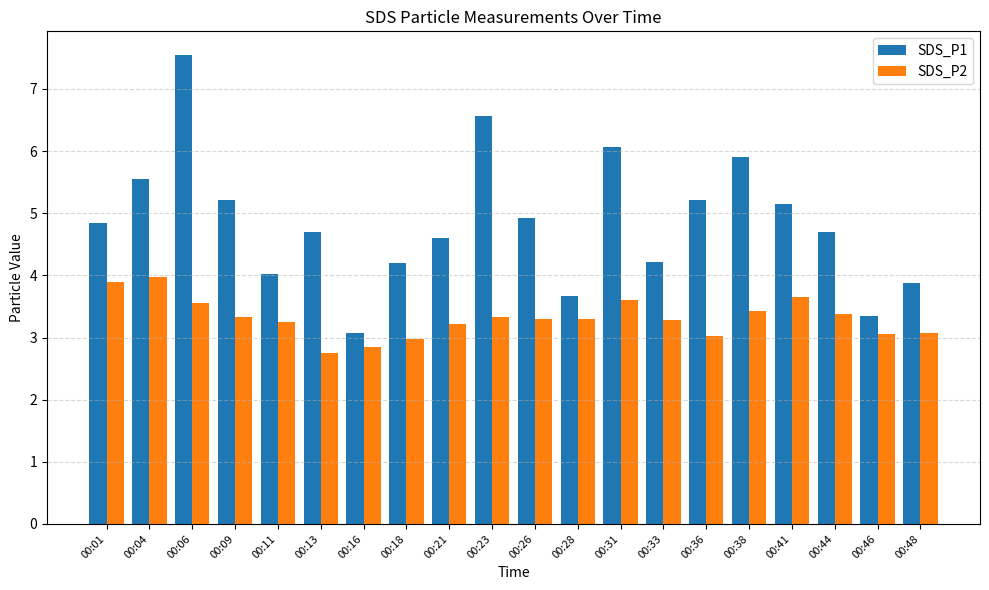

The value of SDS_P2 at 00:16 is 1.1. True or false?

False